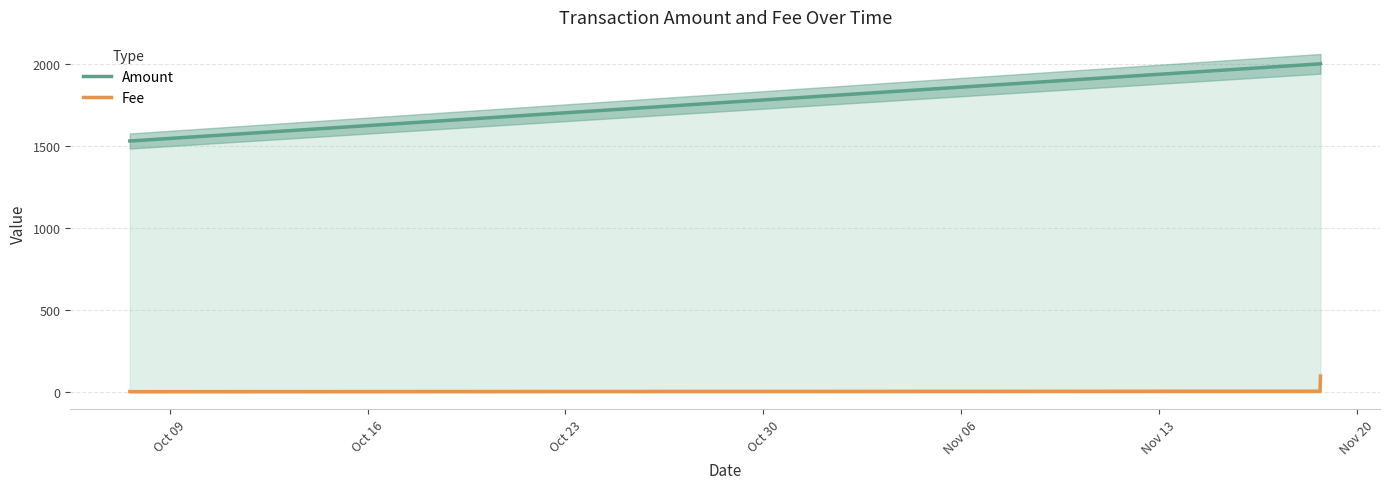

Reading right to left, transcribe all the data shown in this chart.

Amount: 2000.0	1999.0	1530.0	1530.0
Fee: 100.0	7.9	5.0	5.8